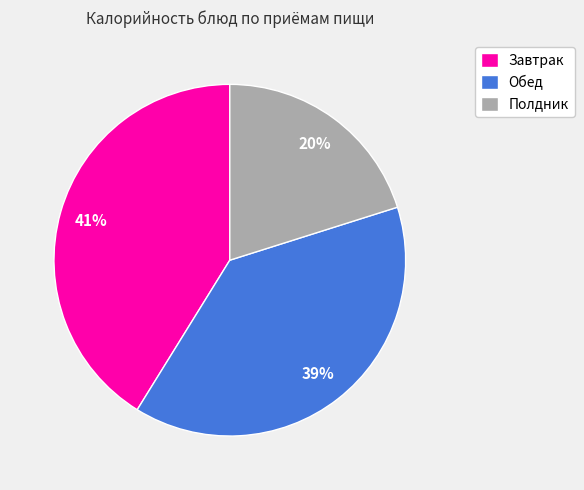

What is the ratio of the value at Полдник to the value at Завтрак?

0.5